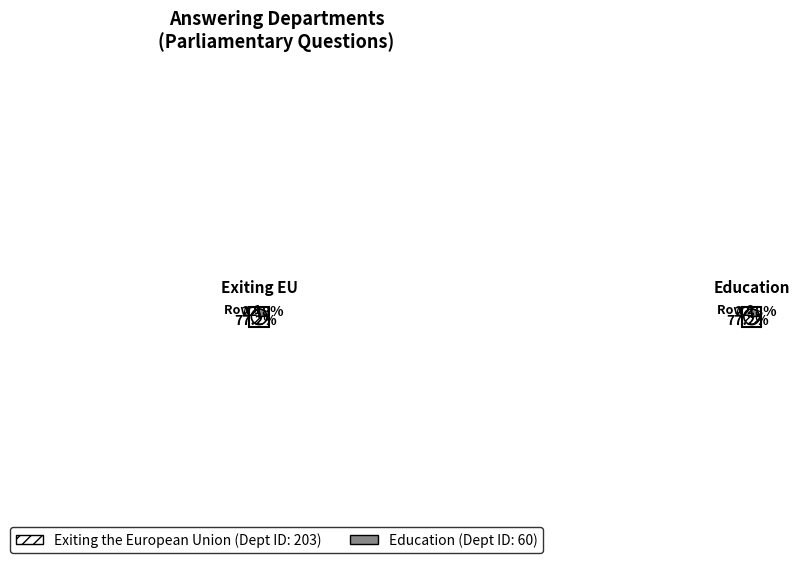

What percentage is the Education (60) slice, to the nearest percent?

23%